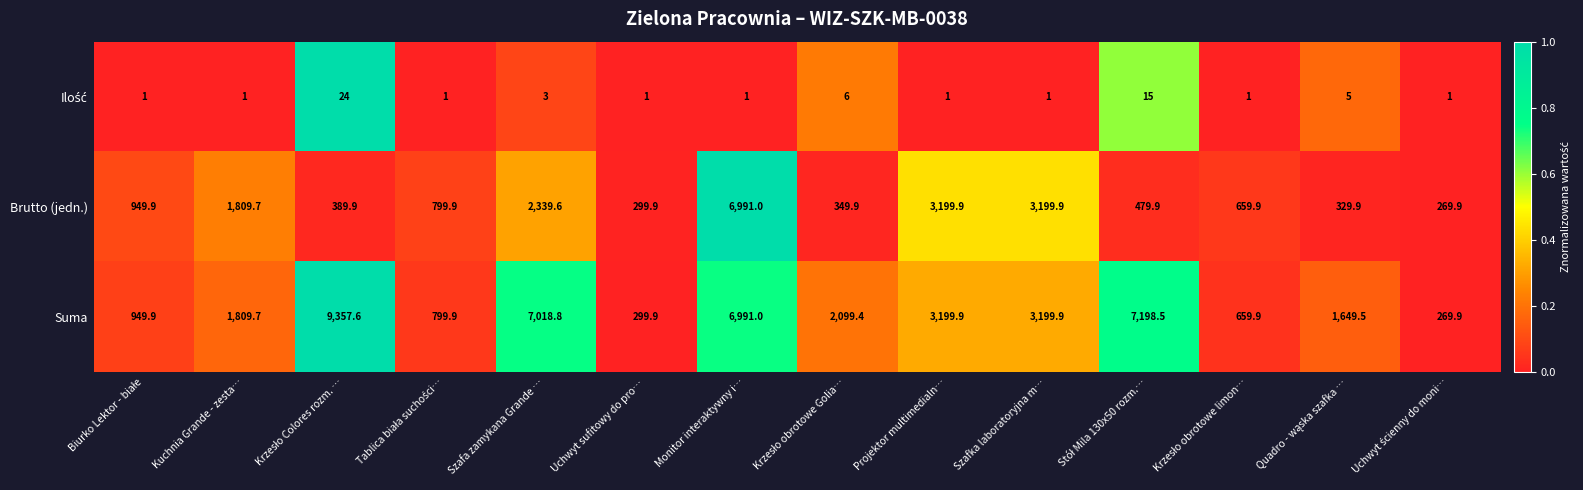

What is the total value across all series at Uchwyt sufitowy do pro…?

600.8